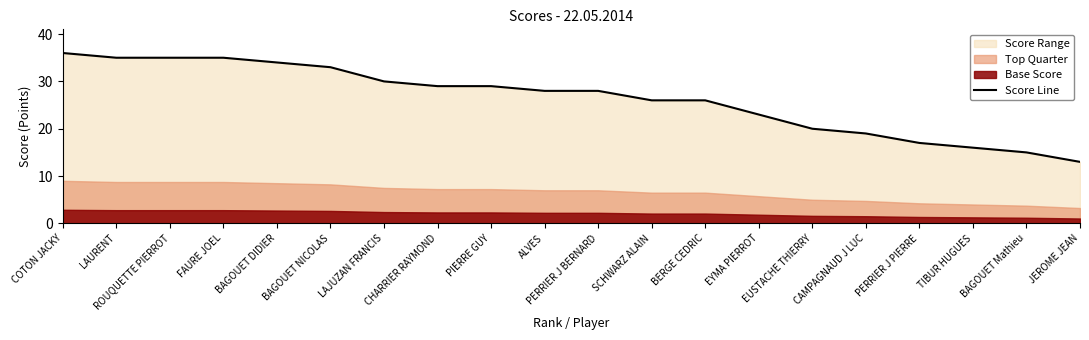

Is it true that the value at EUSTACHE THIERRY is 29?

False